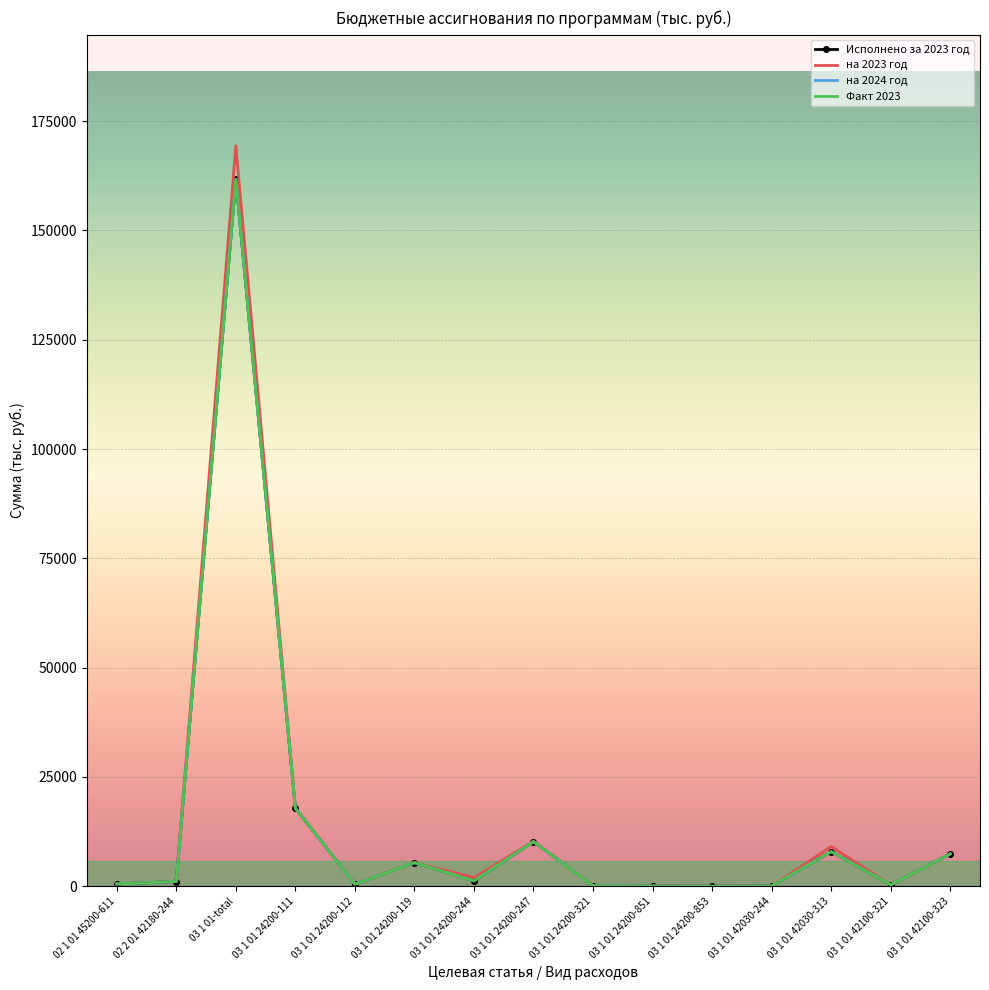

True or false: на 2024 год and Исполнено за 2023 год cross at least once.

True